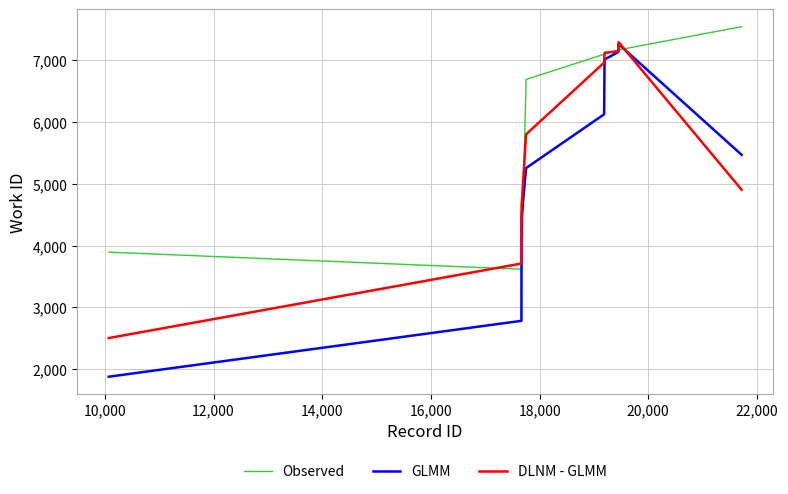

Rank the series by their average value, from highest to lowest.

Observed, DLNM - GLMM, GLMM